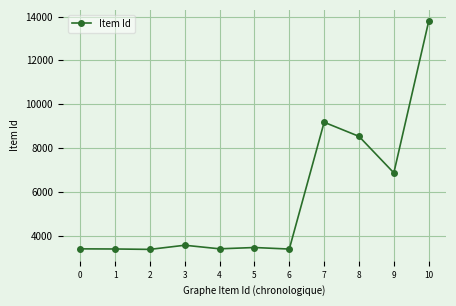

Which has a higher value, 0 or 3?

3